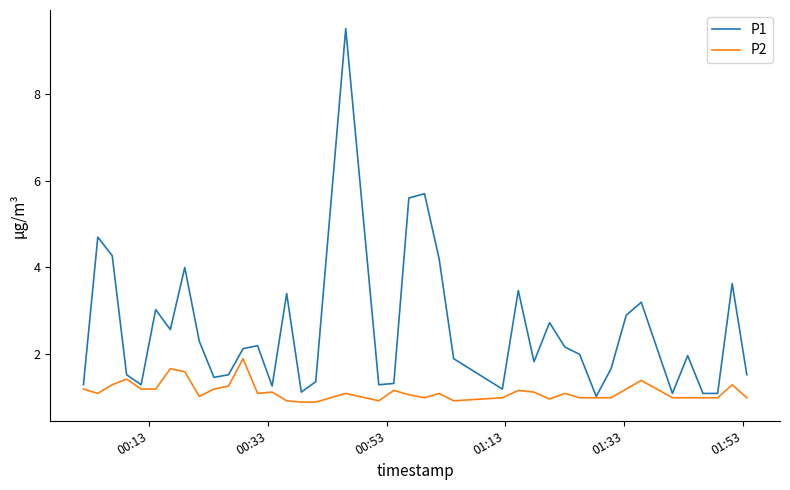

What is the minimum value shown in the chart?

0.9